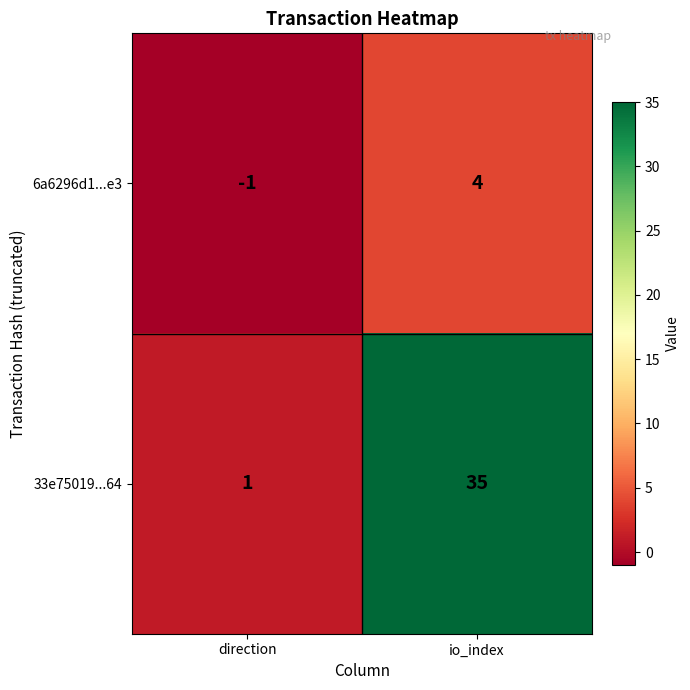

What is the difference between the maximum and minimum values in the 33e75019...64 series?

34